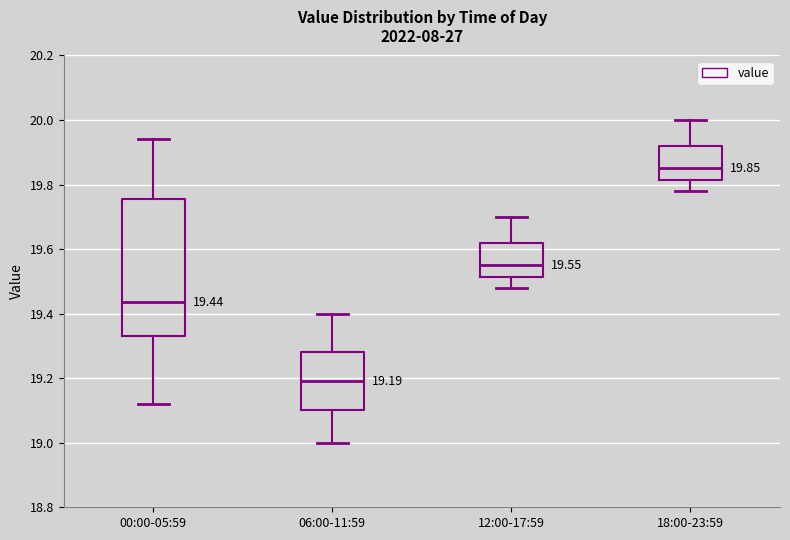

Which box is the tallest, from its lower edge to its upper edge?

00:00-05:59